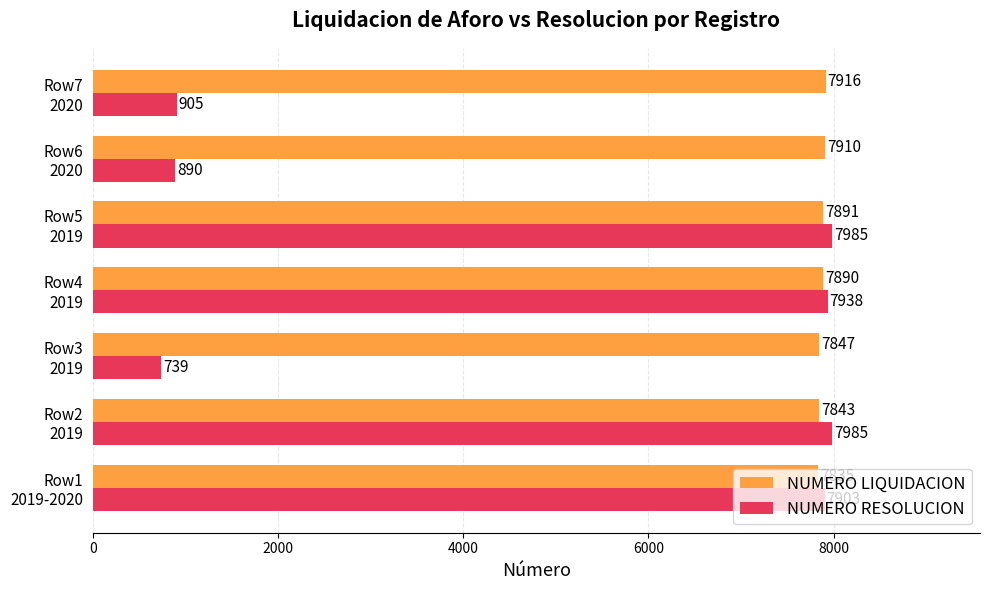

At how many categories does at least one series exceed 4483?

7